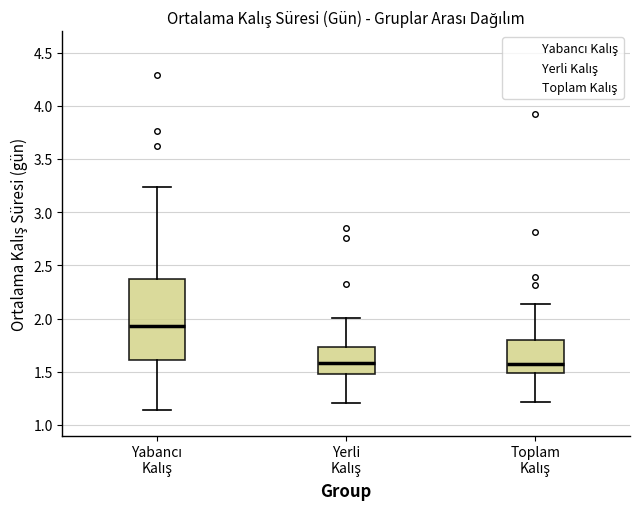

Where is the lower edge of the box for Toplam Kalış on the y-axis? The values are not printed on the chart, so give them approximately, as read against the axis.

1.50